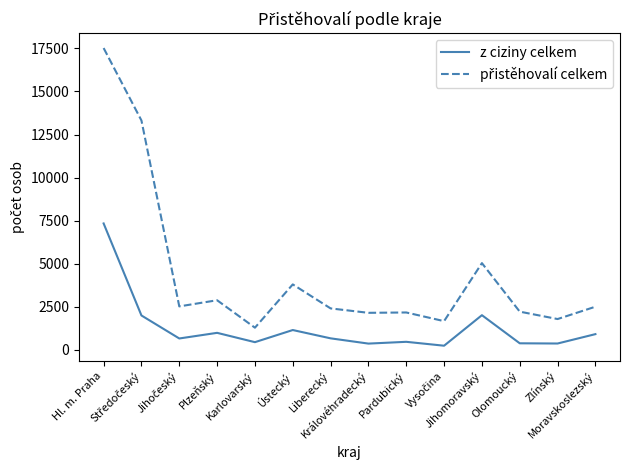

What is the maximum value shown in the chart?

17518